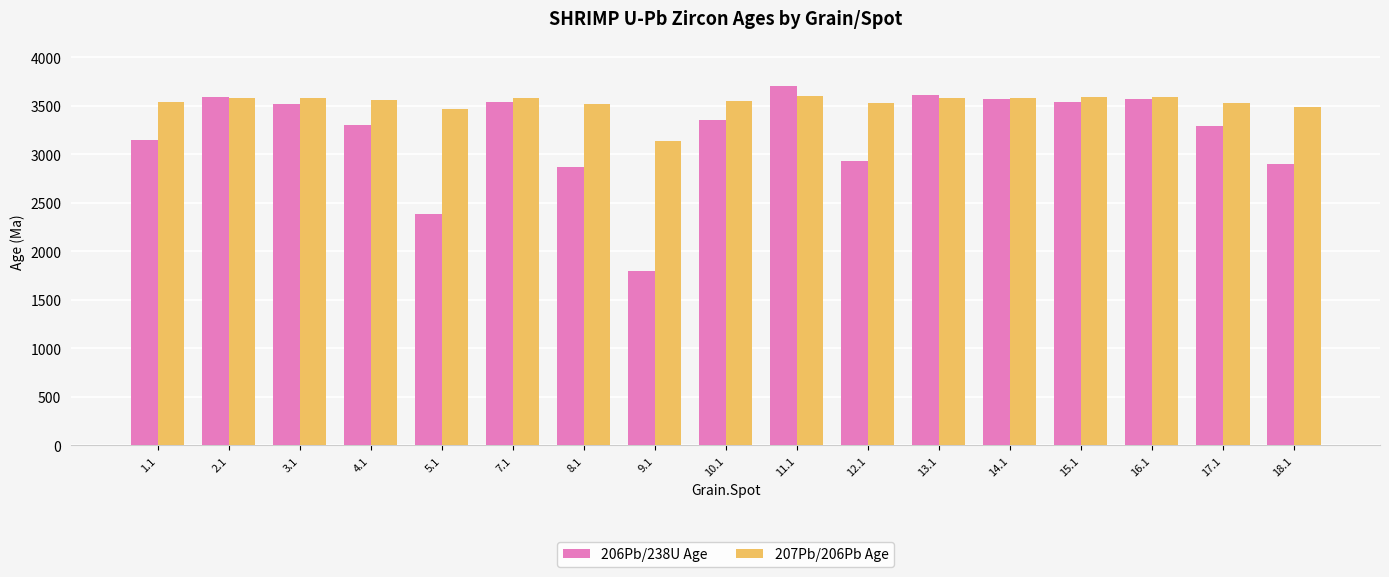

List the series in order of their overall mean, lowest first.

206Pb/238U Age, 207Pb/206Pb Age